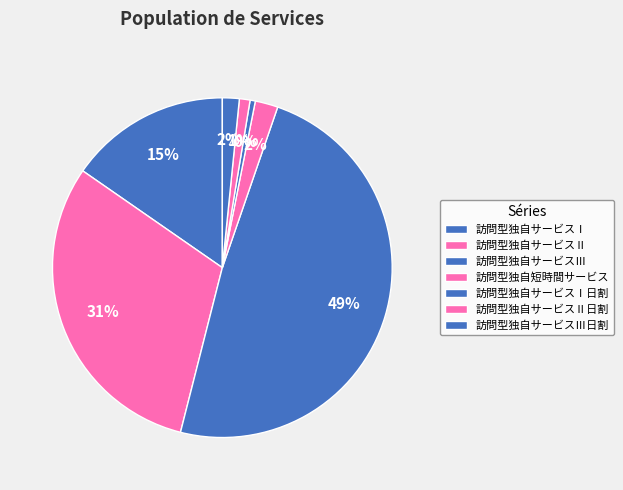

To the nearest percent, what is the combined percentage of 訪問型独自短時間サービス and 訪問型独自サービスⅡ日割?

3%